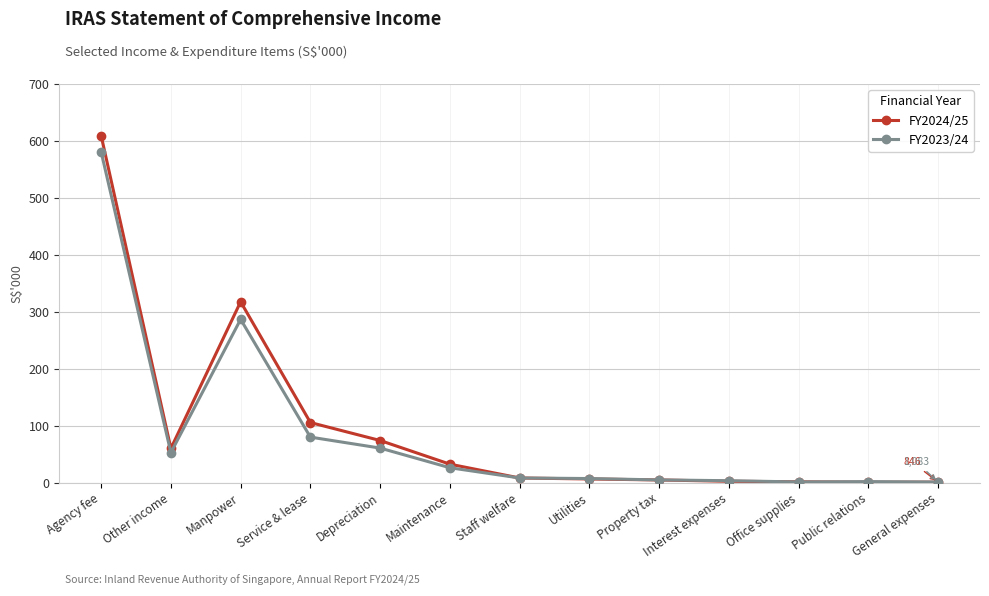

Which series has the largest total across all categories?

FY2024/25